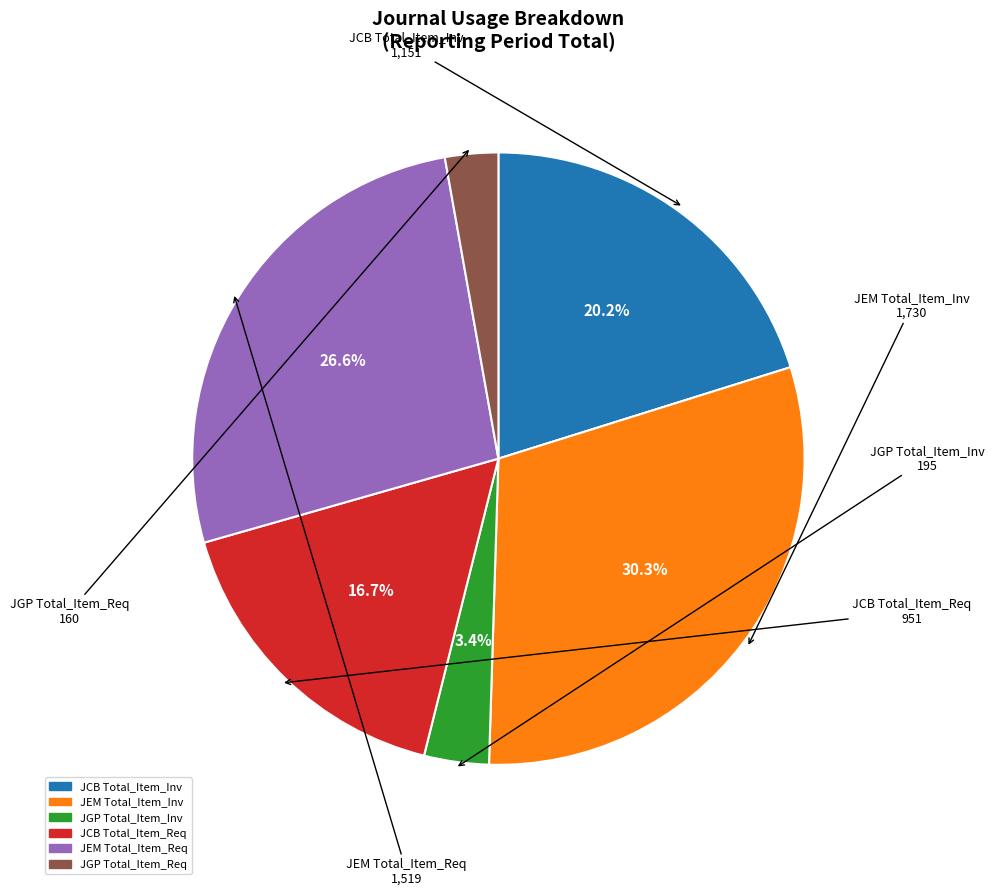

Is there a majority slice in this chart?

No